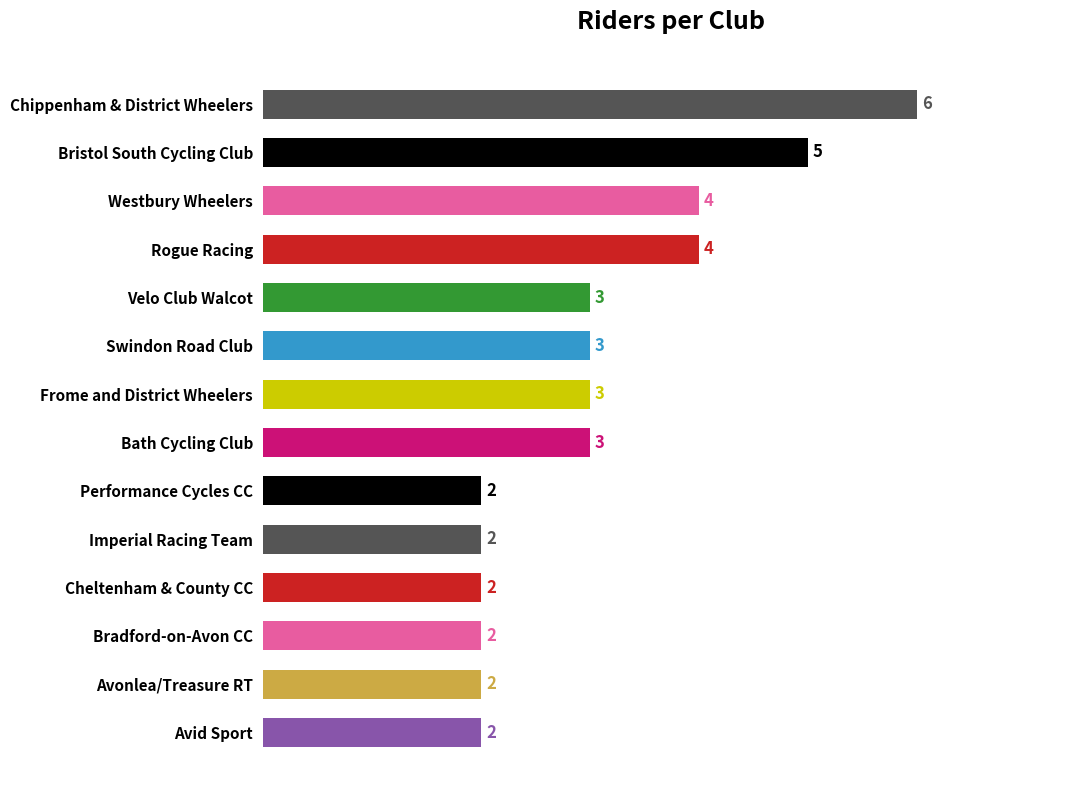

What is the ratio of the value at Velo Club Walcot to the value at Swindon Road Club?

1.0